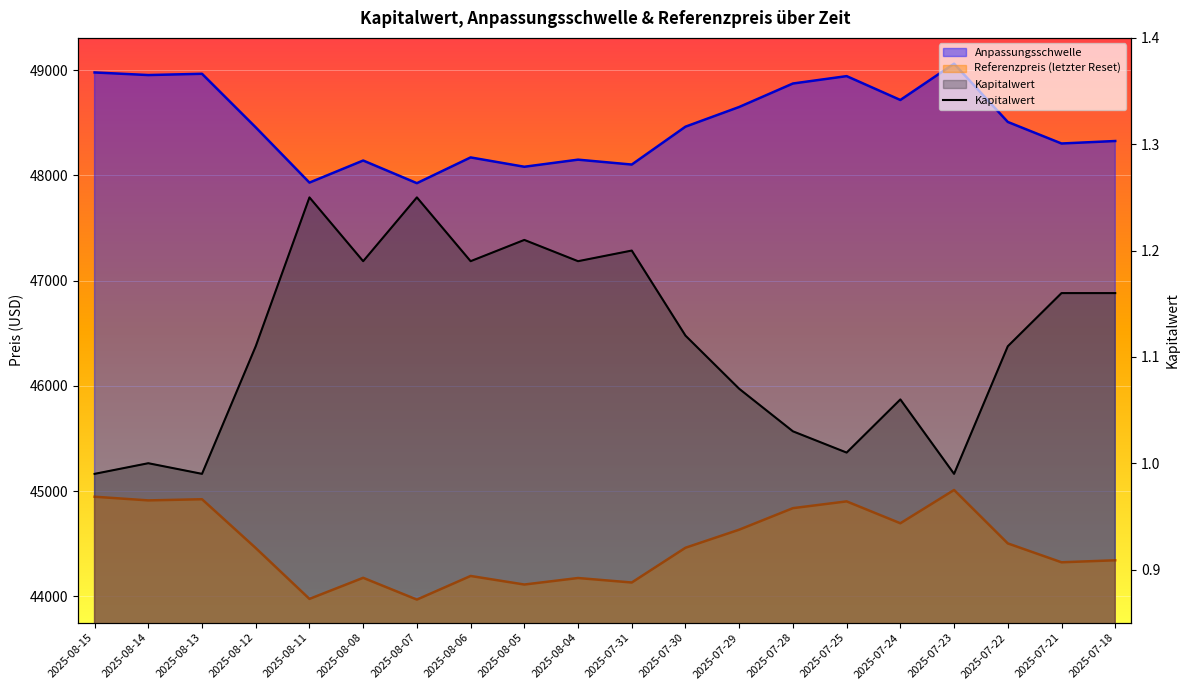

List the labels in order of value, largest first.

2025-08-11, 2025-08-07, 2025-08-05, 2025-07-31, 2025-08-08, 2025-08-06, 2025-08-04, 2025-07-21, 2025-07-18, 2025-07-30, 2025-08-12, 2025-07-22, 2025-07-29, 2025-07-24, 2025-07-28, 2025-07-25, 2025-08-14, 2025-08-15, 2025-08-13, 2025-07-23